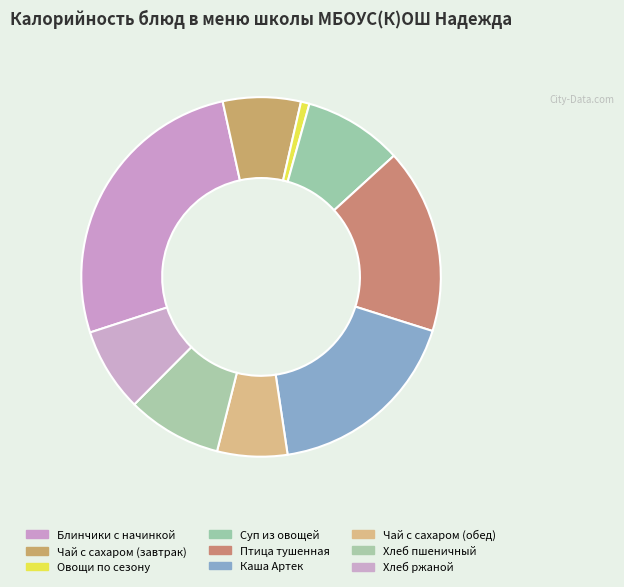

Does Чай с сахаром (завтрак) represent more than half of the total?

No